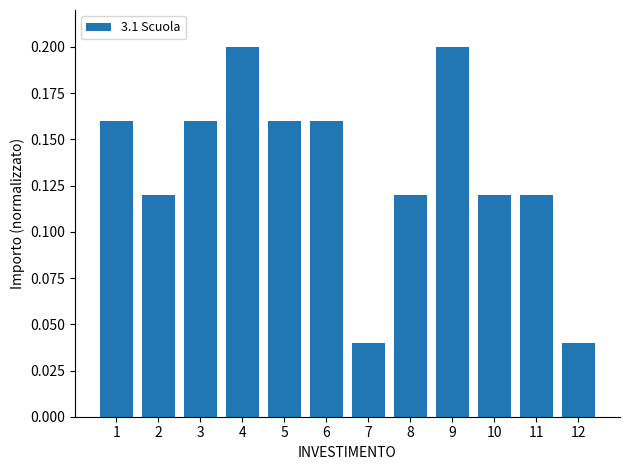

How many values are between 0 and 1?

12